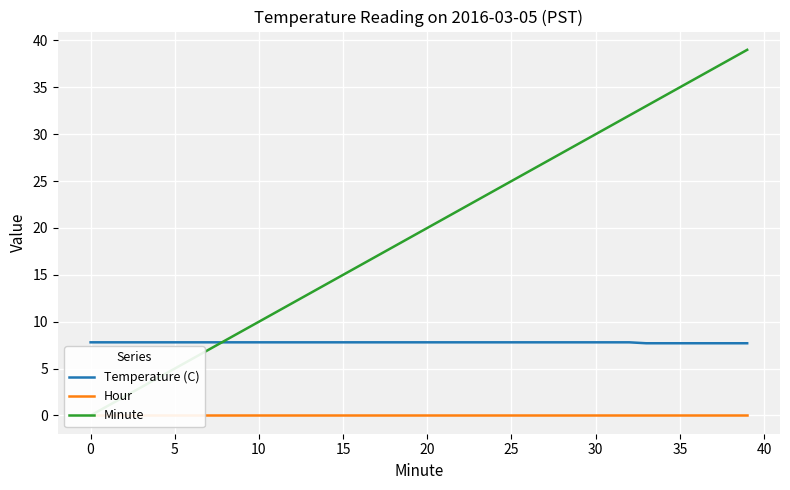

What is the value of the Temperature (C) point at the 15th from the left?

7.8